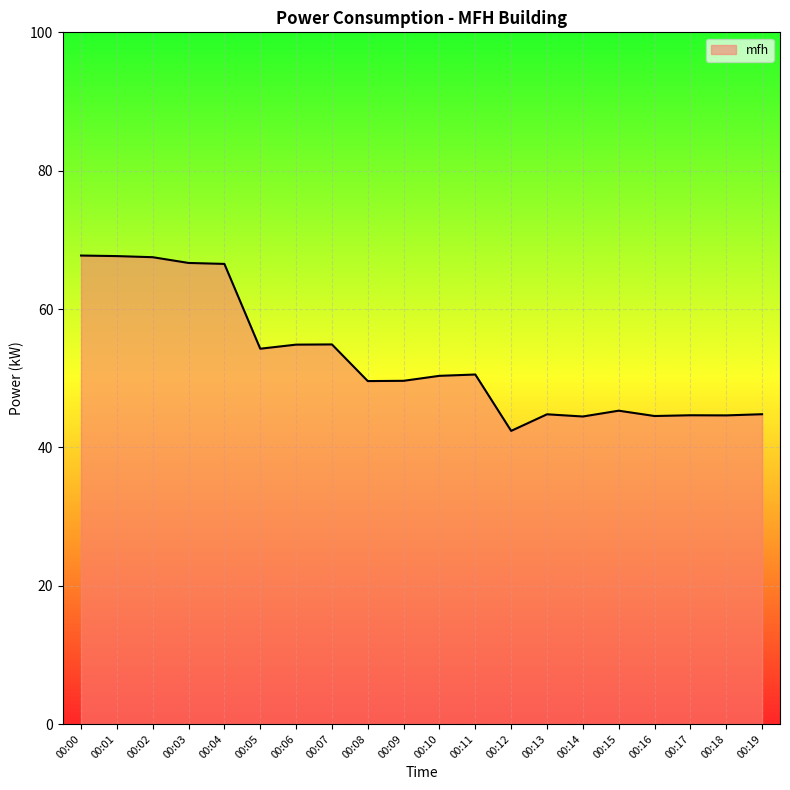

What is the approximate value at 00:05?

54.3